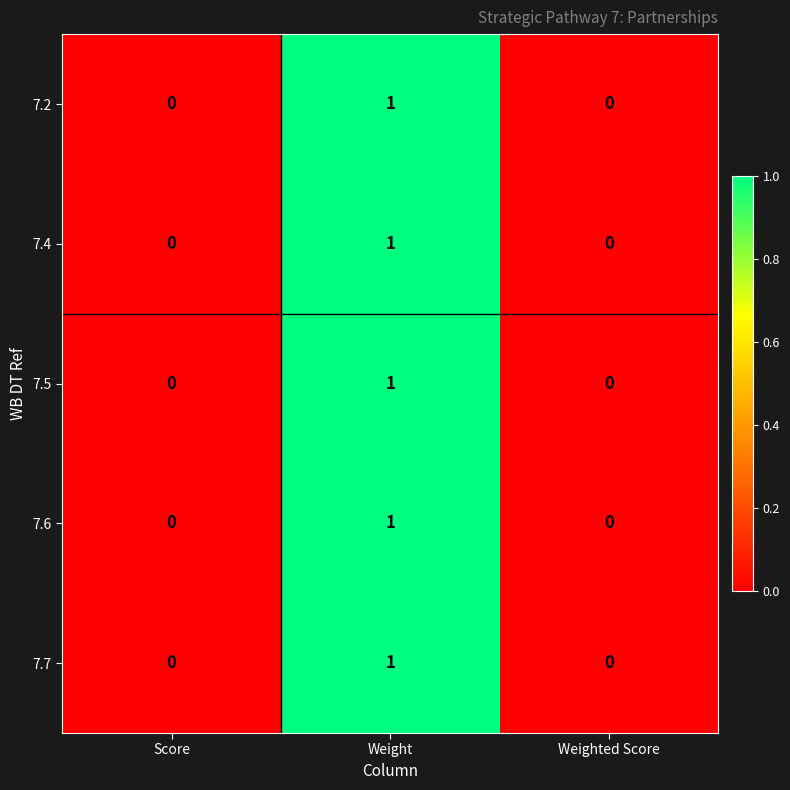

The value of 7.5 at Weighted Score is 1. True or false?

False